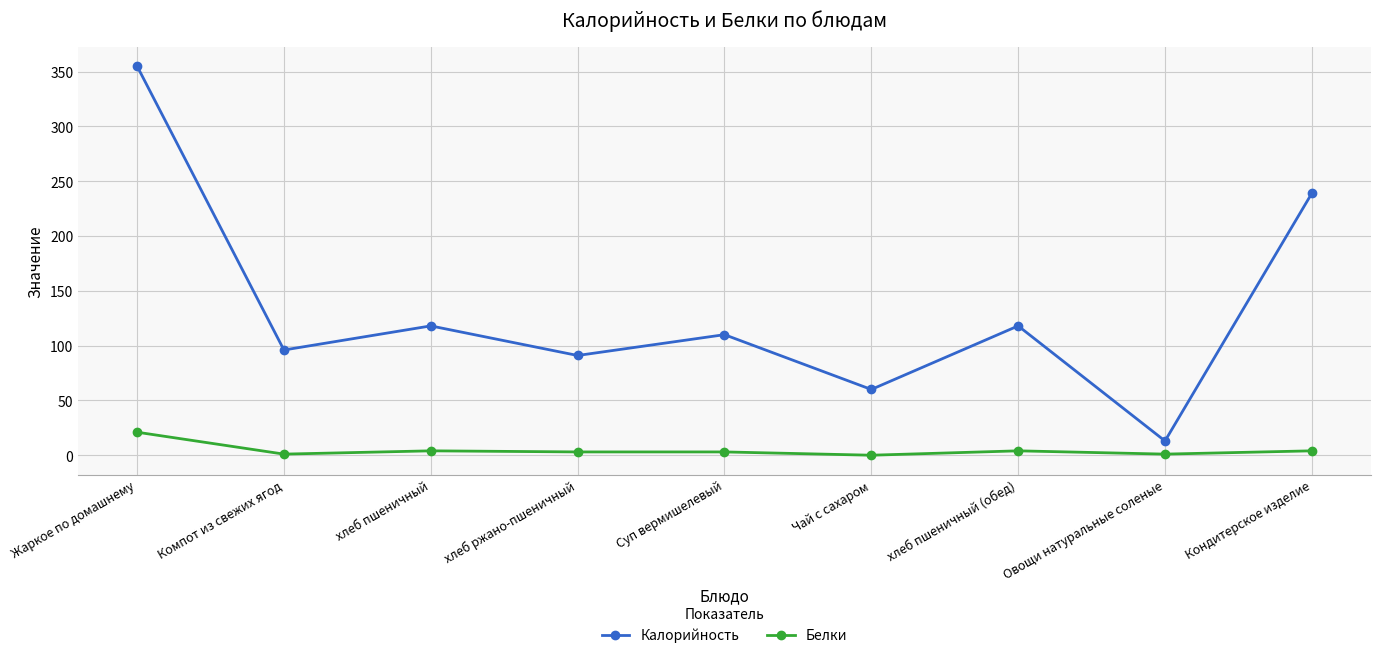

Rank the series by their average value, from lowest to highest.

Белки, Калорийность